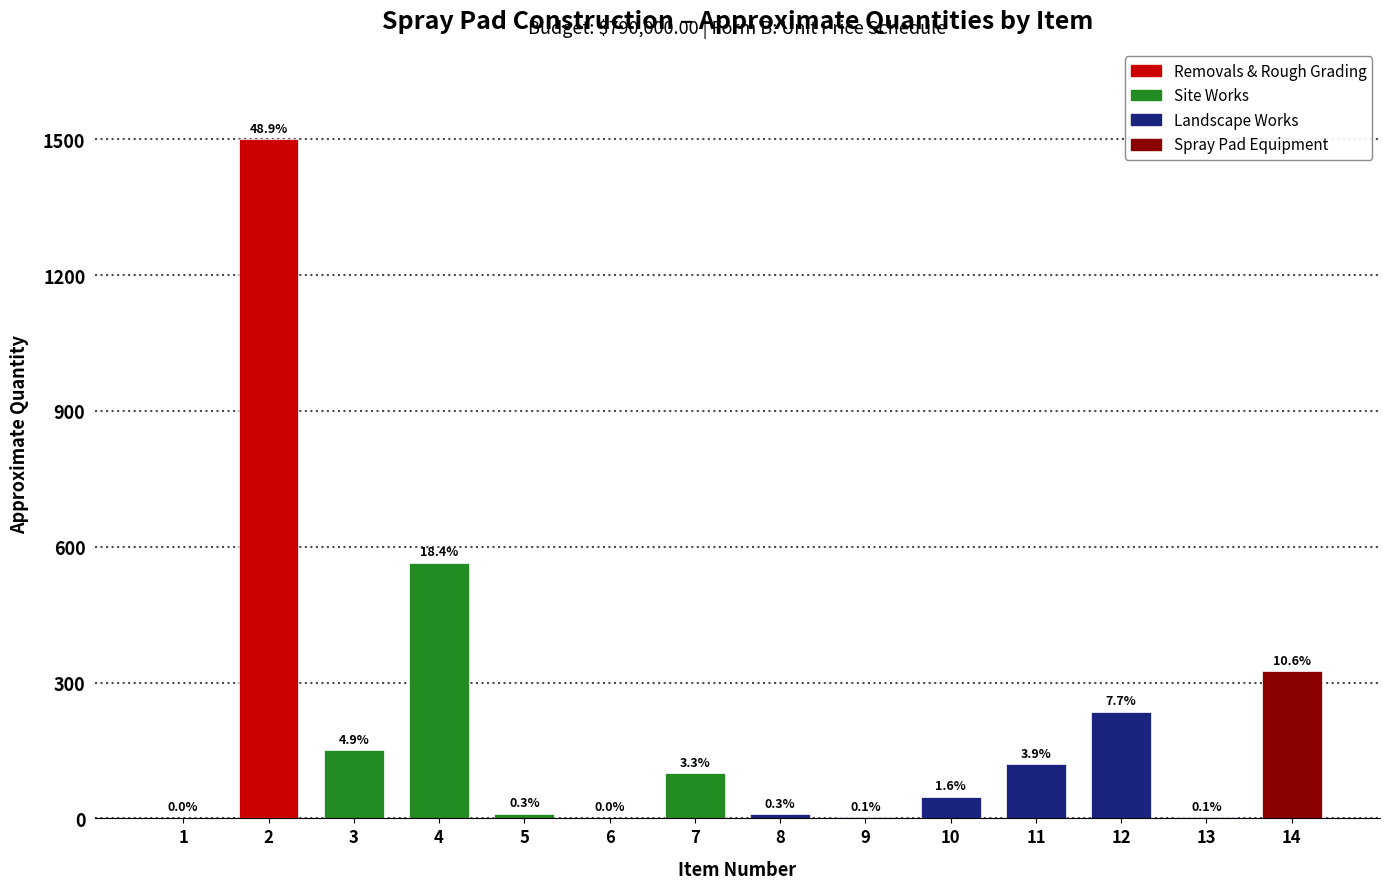

Are the bars horizontal?

No